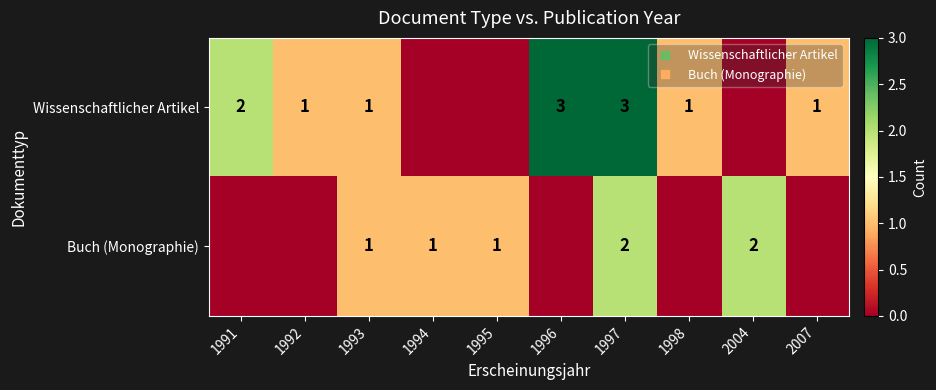

What value does the Wissenschaftlicher Artikel series have at 1991?

2